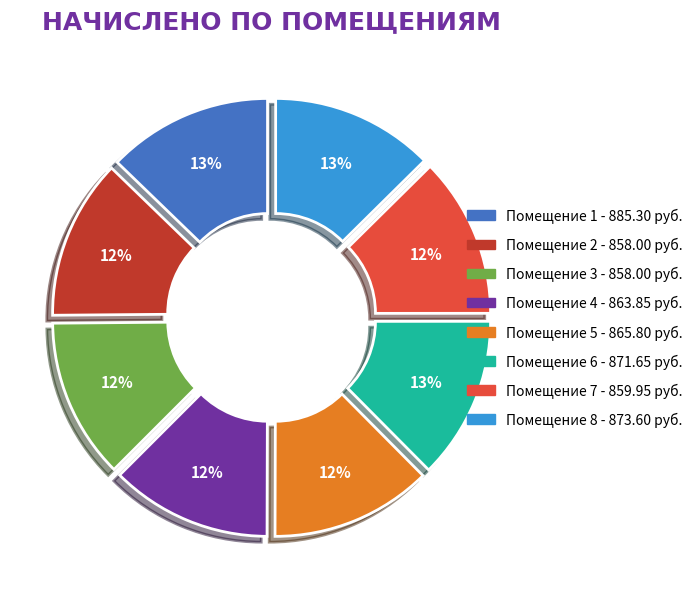

Does any single category account for the majority?

No